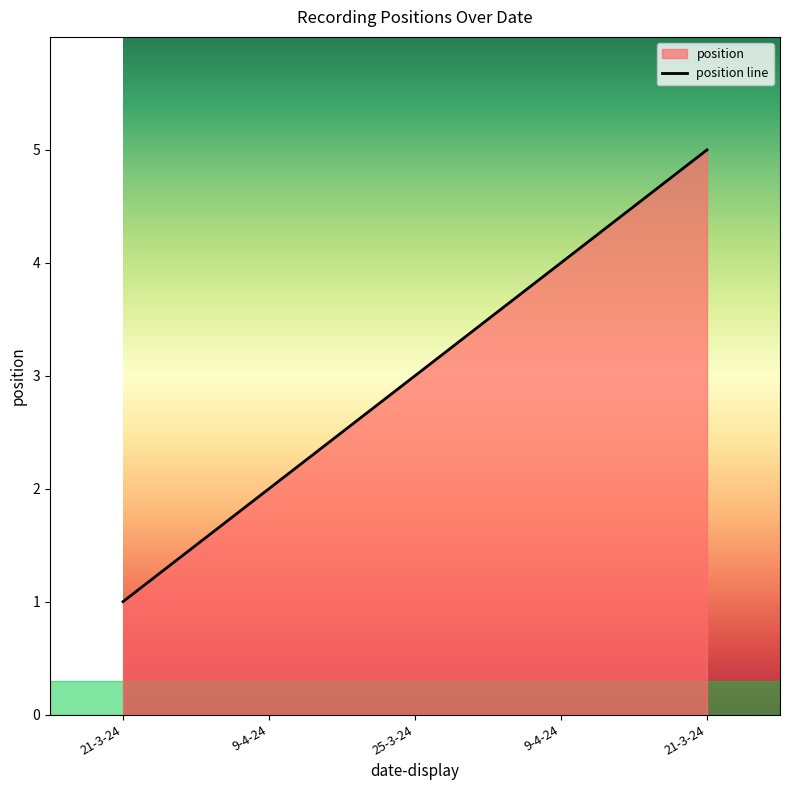

What value does the data have at 9-4-24?

4